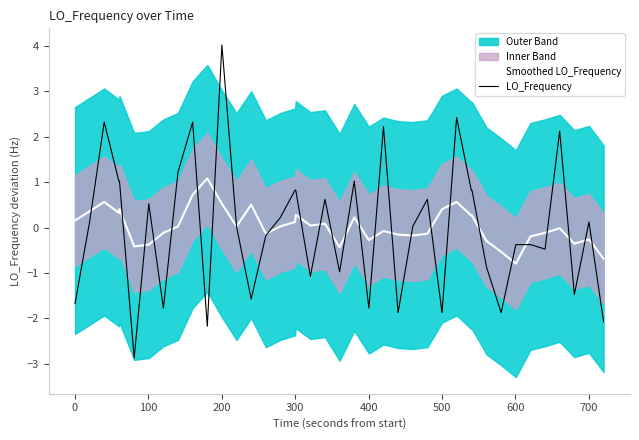

Which series has the widest spread of values?

LO_Frequency